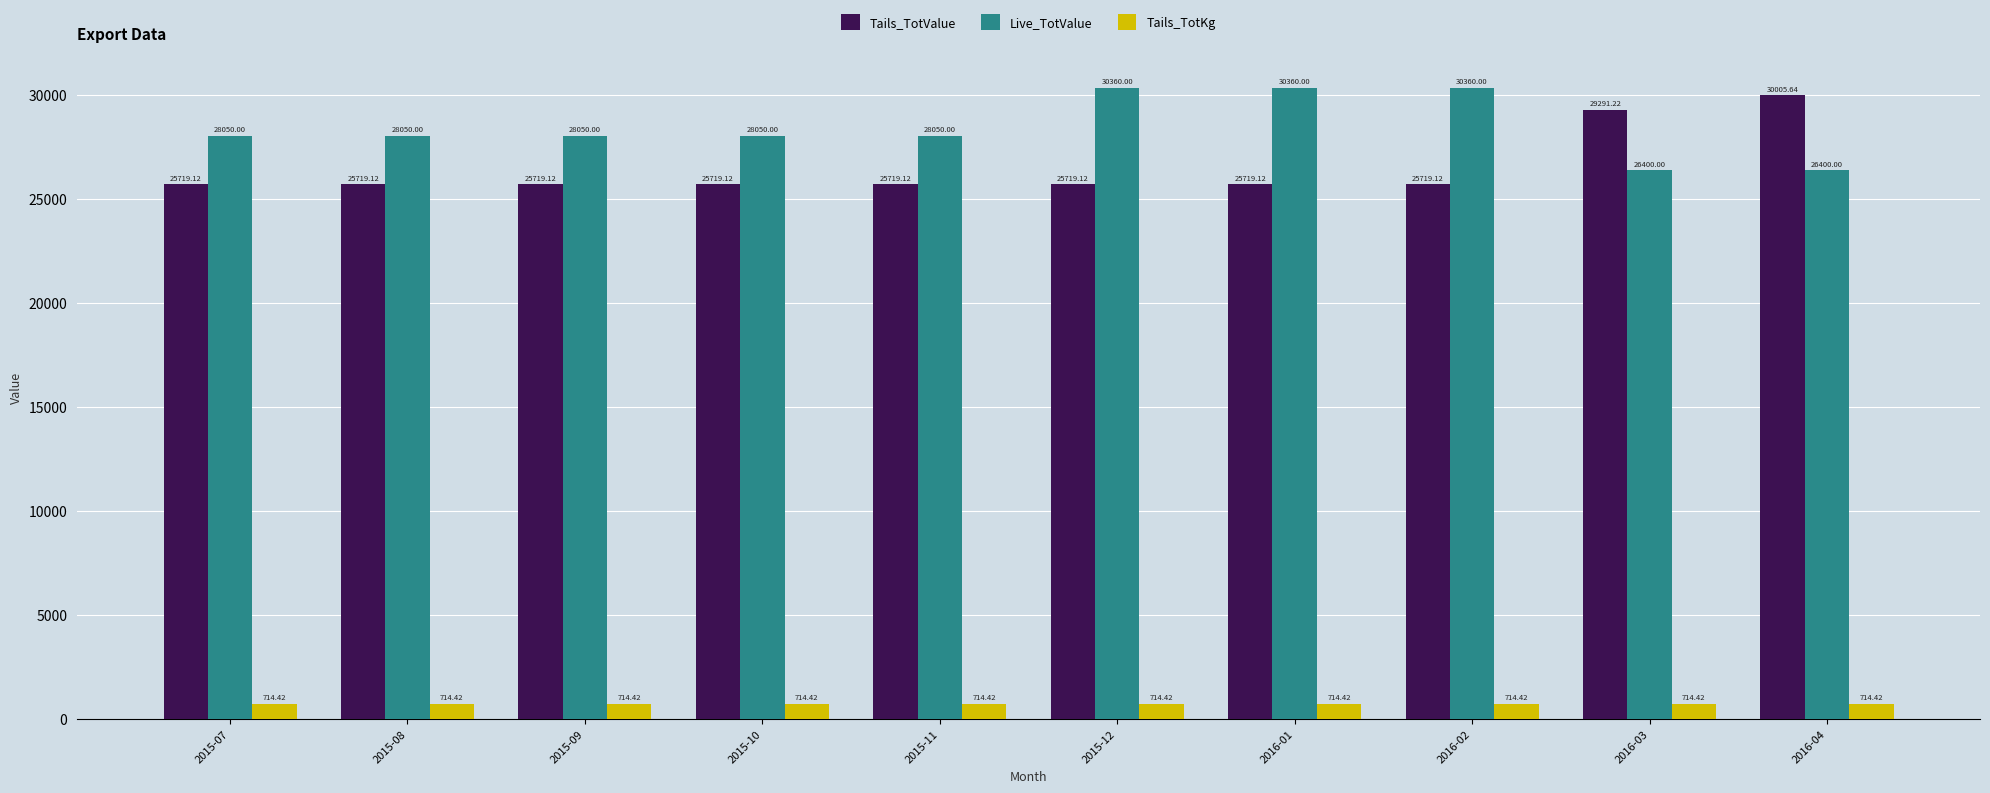

What are all the series names shown in the legend?

Tails_TotValue, Live_TotValue, Tails_TotKg